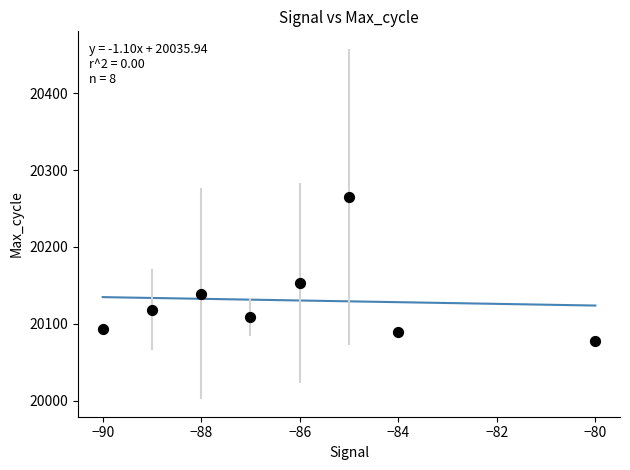

What is the range of X values (max minus min)?

10.0